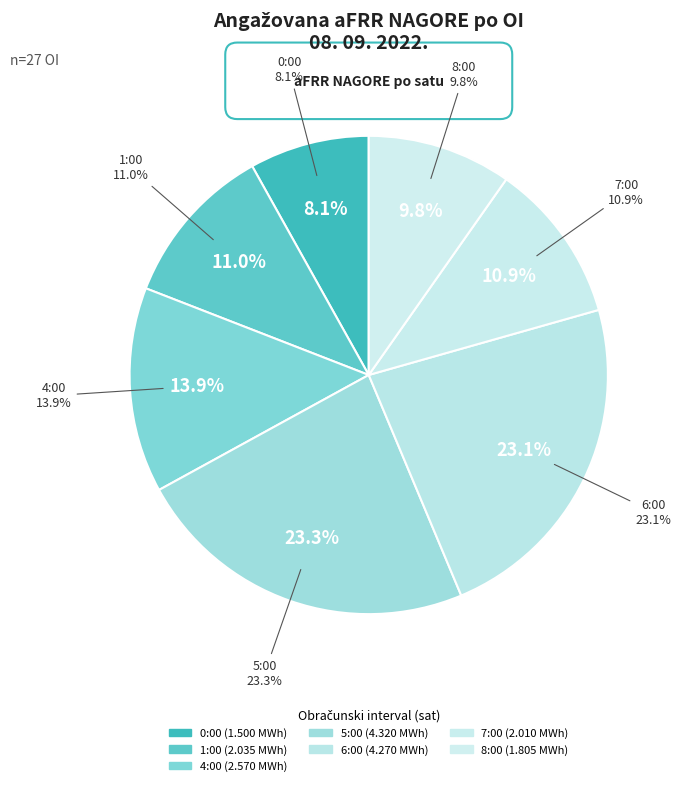

Is there a majority slice in this chart?

No